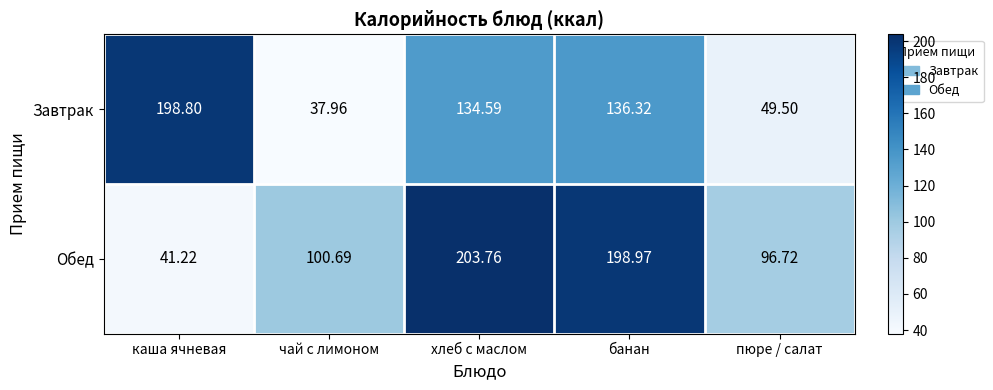

At which category is the sum across all series the highest?

хлеб с маслом